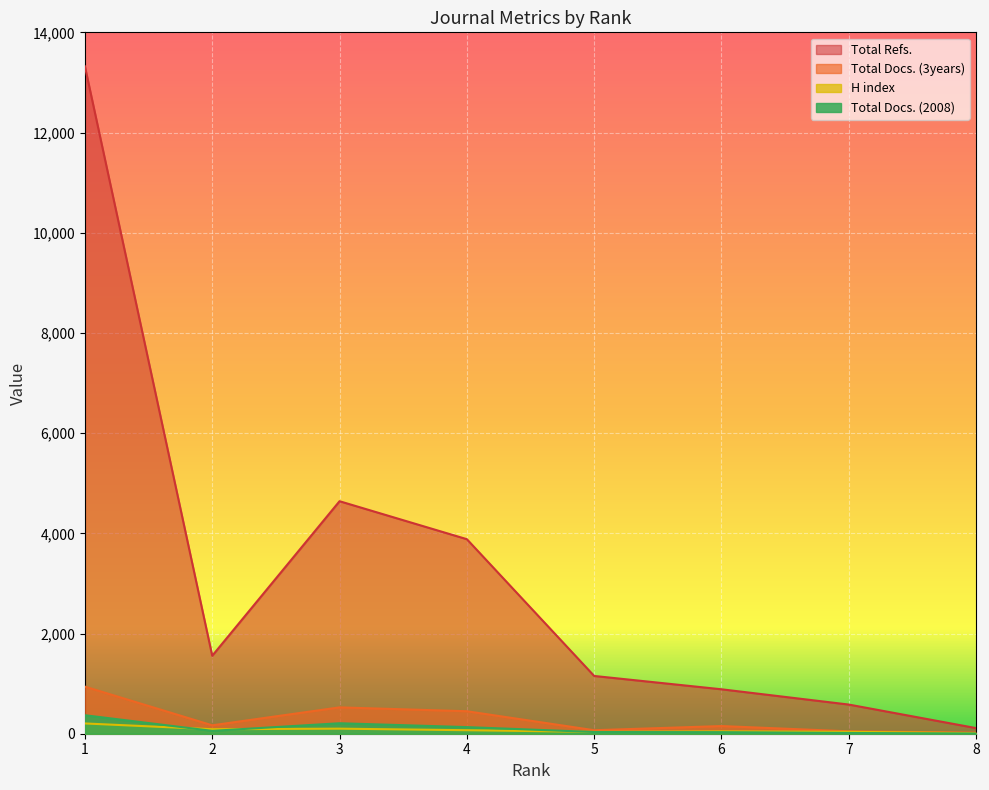

True or false: Total Docs. (2008) and Total Docs. (3years) intersect in this chart.

False